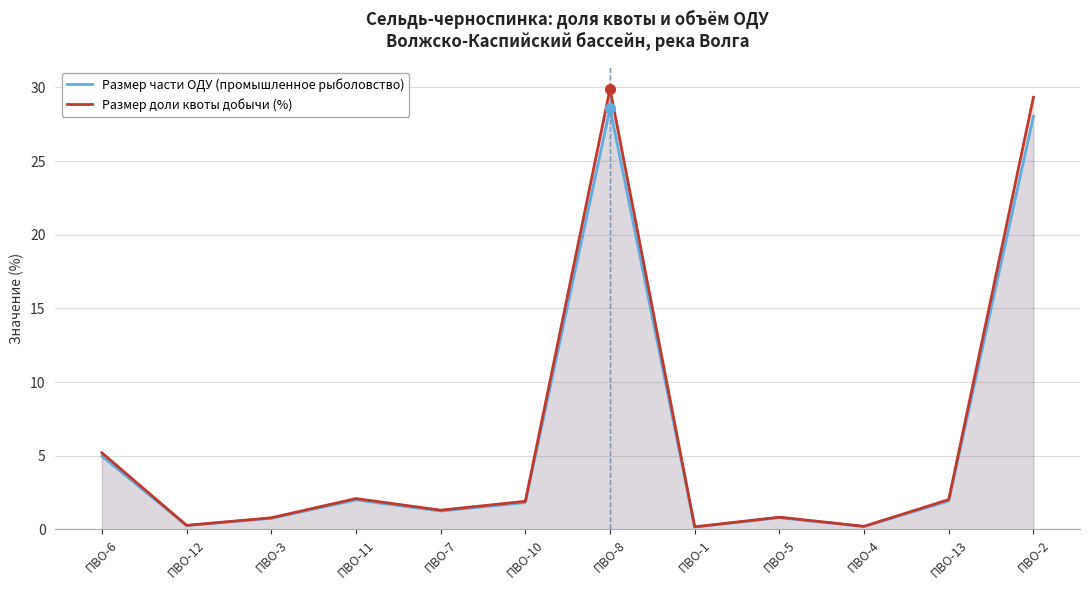

Which has a higher value, ПВО-13 or ПВО-10?

ПВО-13